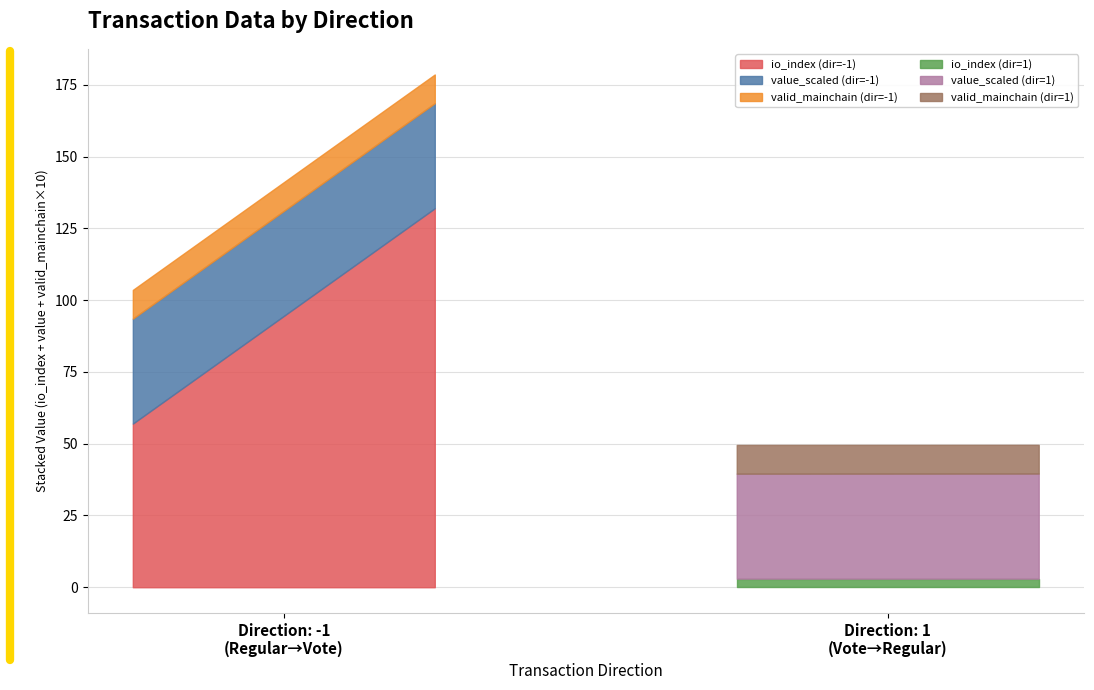

What is the minimum value for valid_mainchain?

1.0